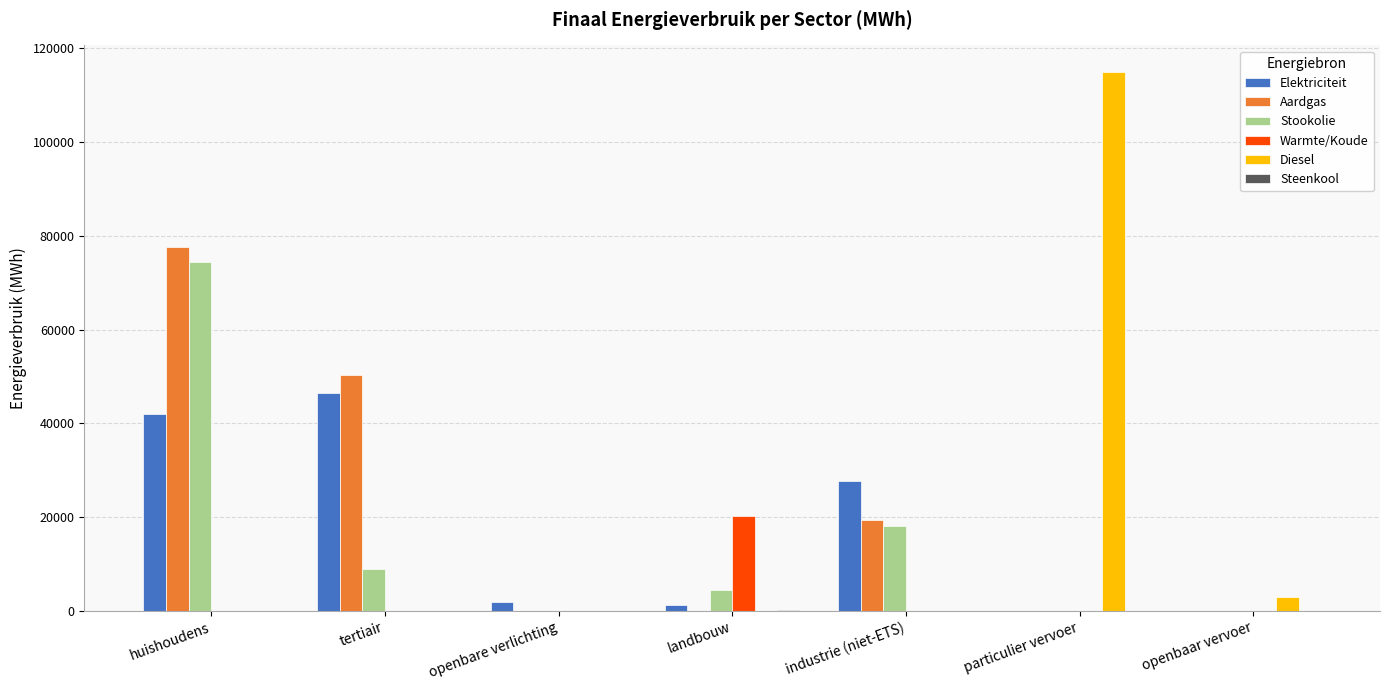

What is the sum of all Aardgas values?

147169.4